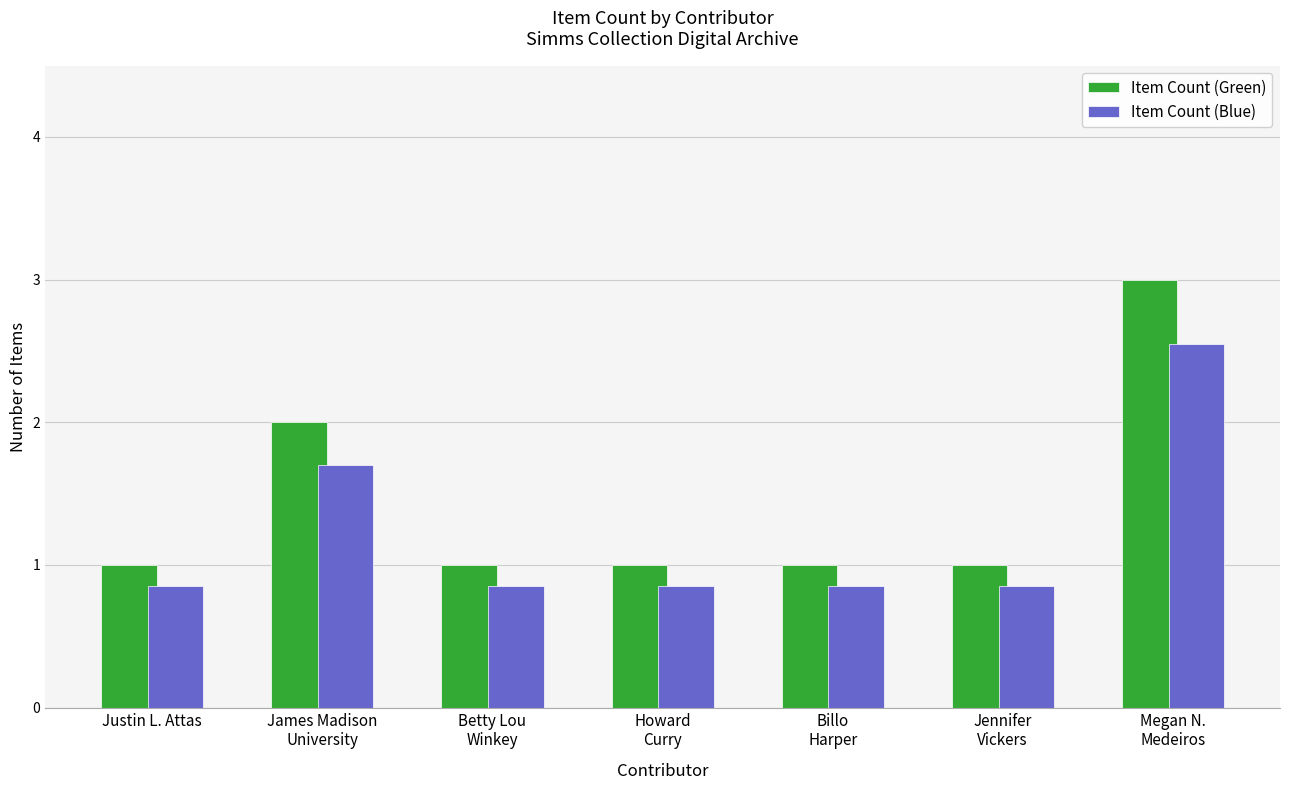

What is the minimum value for Item Count (Green)?

1.0